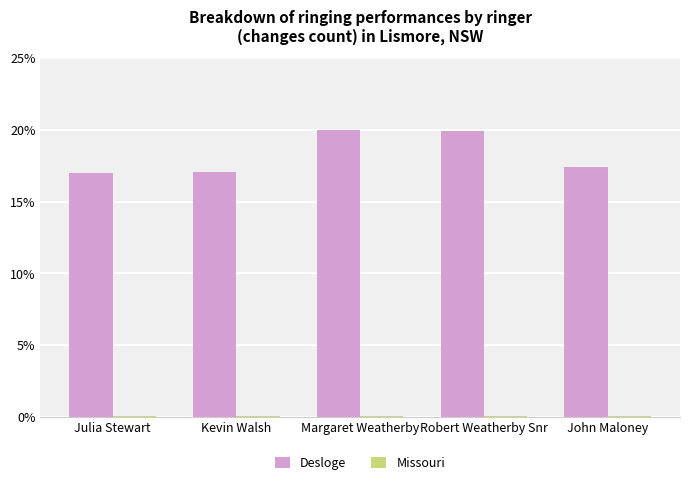

What is the average value of the Desloge series?

18.3